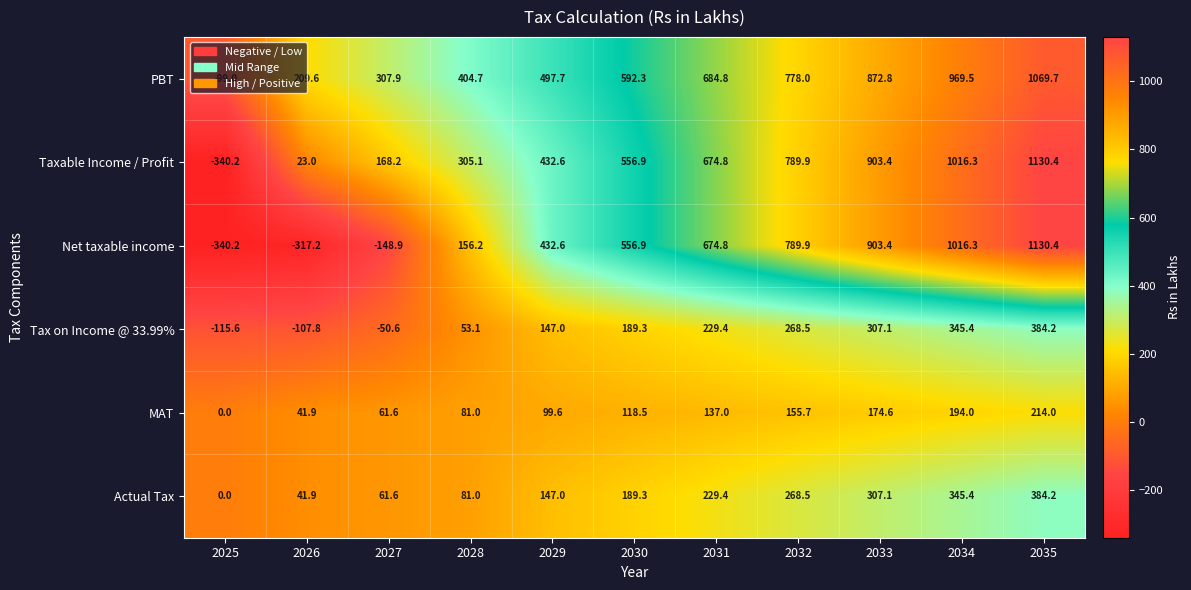

Rank the categories by Actual Tax value from highest to lowest.

2035, 2034, 2033, 2032, 2031, 2030, 2029, 2028, 2027, 2026, 2025